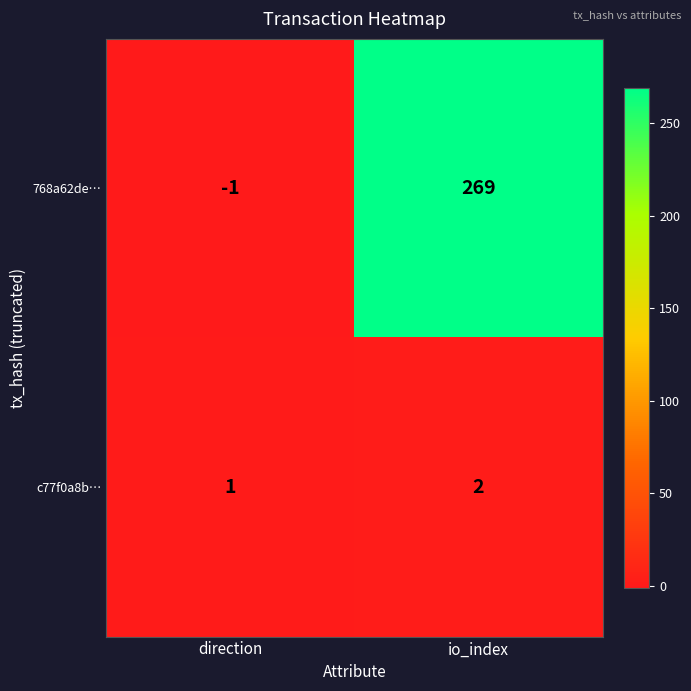

Reading right to left, list all the values displayed in this chart.

768a62de…: 269	-1
c77f0a8b…: 2	1